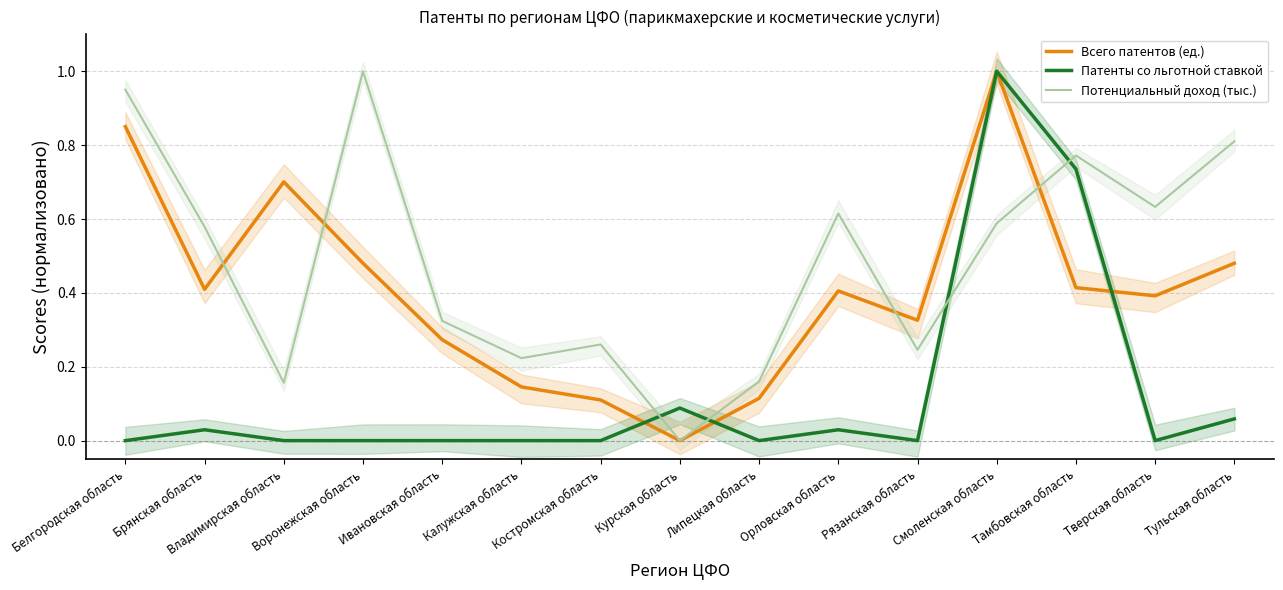

The value of Потенциальный доход (тыс.) at Тамбовская область is 1.2. True or false?

False